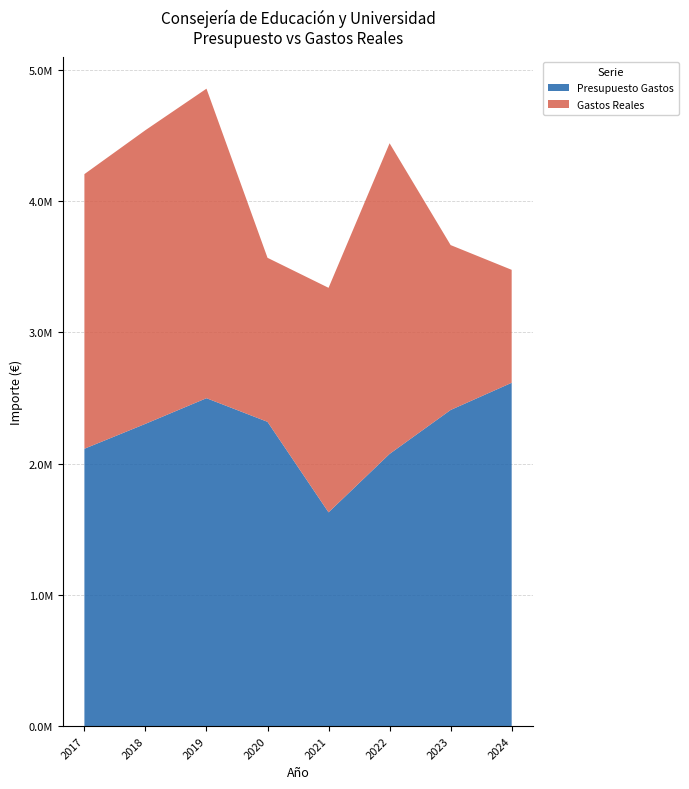

Reading right to left, what are all the values shown in this chart?

Presupuesto Gastos: 2024=2614968.0	2023=2407821.0	2022=2073000.0	2021=1628000.0	2020=2317505.0	2019=2497597.0	2018=2302304.0	2017=2112526.0
Gastos Reales: 2024=860439.5	2023=1256136.9	2022=2366622.9	2021=1710395.6	2020=1249529.8	2019=2357816.6	2018=2237047.9	2017=2092016.3